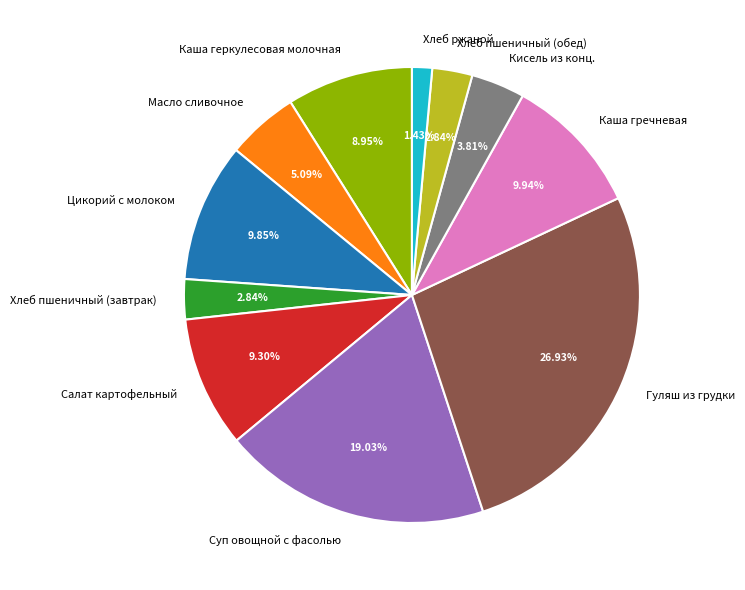

How much of the chart is everything except Салат картофельный?

90.7%